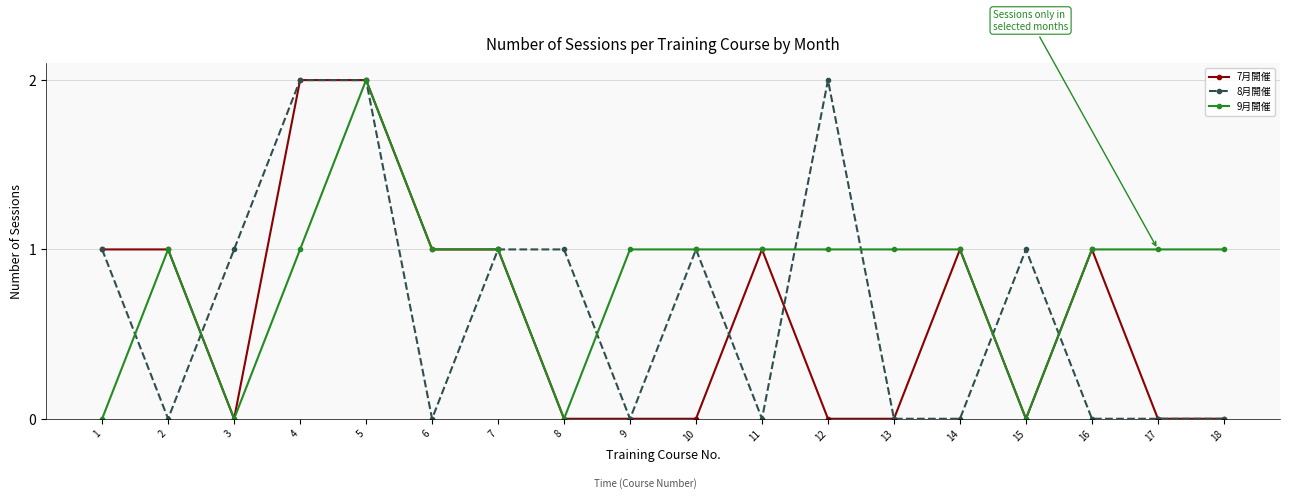

True or false: 8月開催 has more than 1 points higher than both neighbors.

True